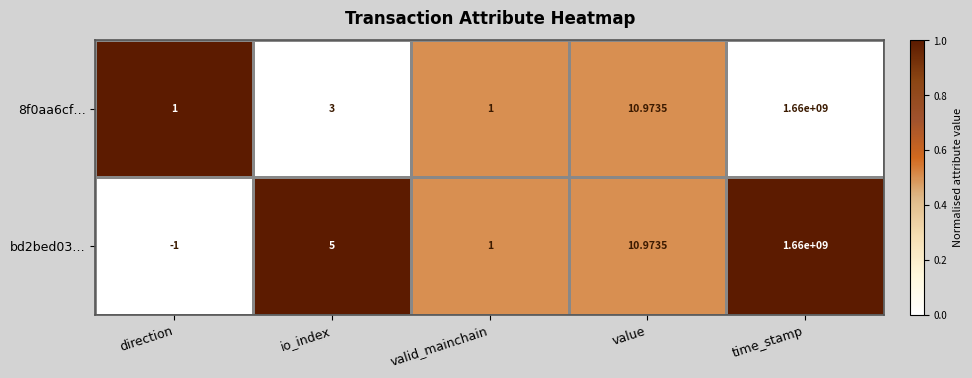

At which category is the sum across all series the highest?

time_stamp